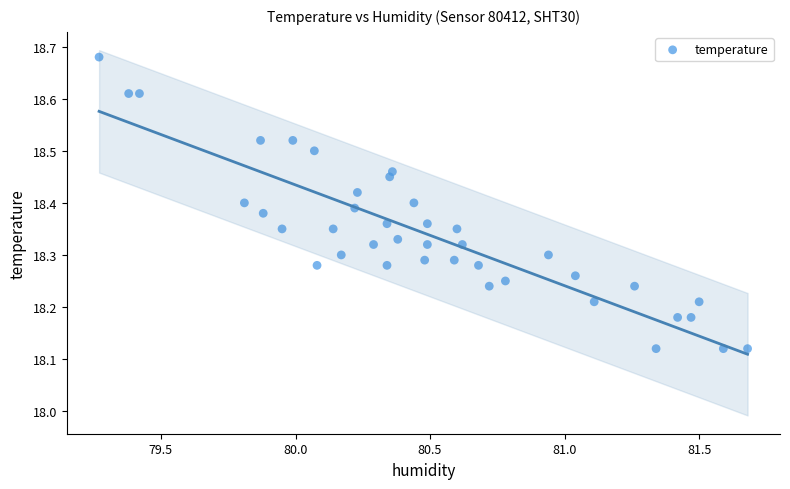

What is the range of Y values (max minus min)?

0.6